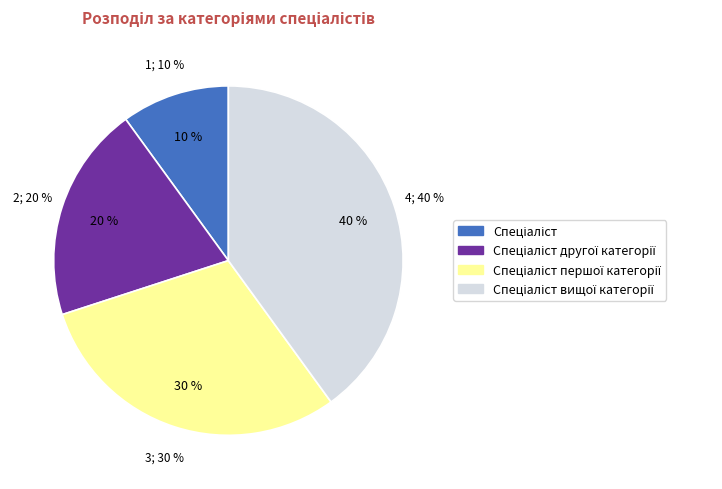

To the nearest percent, what is the average slice percentage?

25%